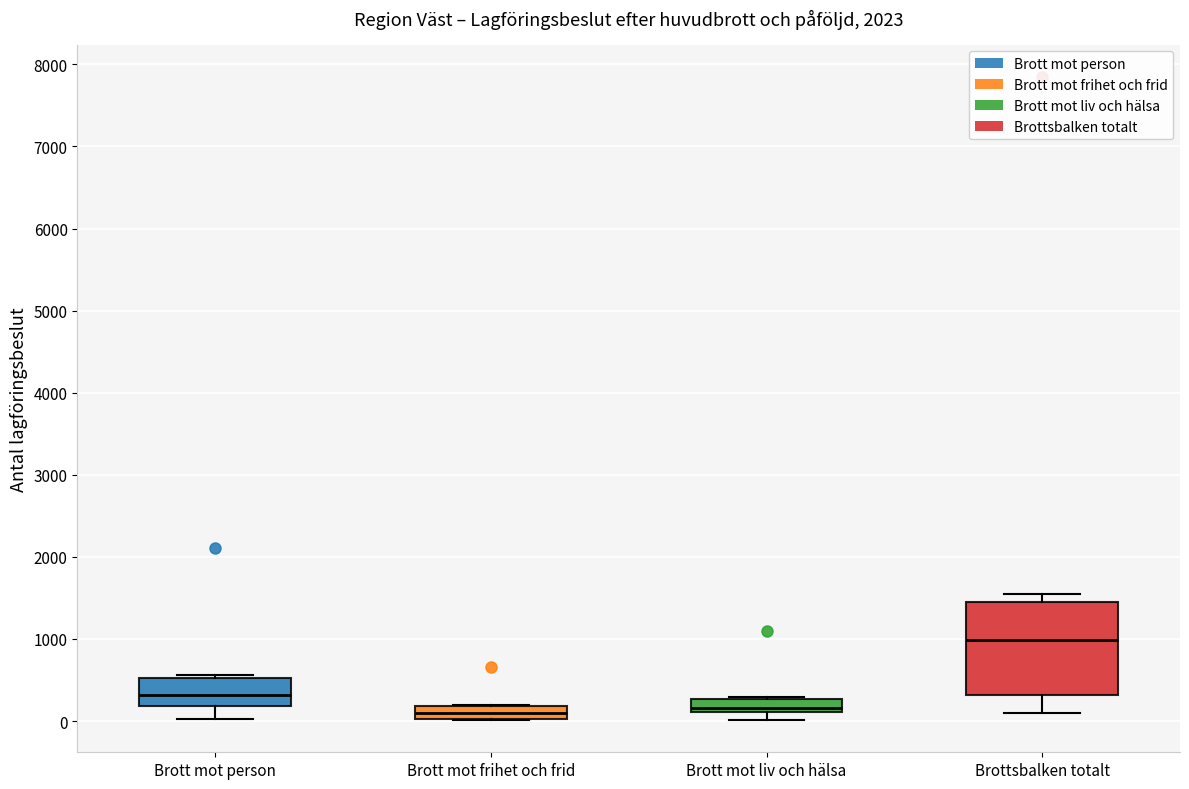

Where is the lower edge of the box for Brott mot frihet och frid on the y-axis? The values are not printed on the chart, so give them approximately, as read against the axis.

0